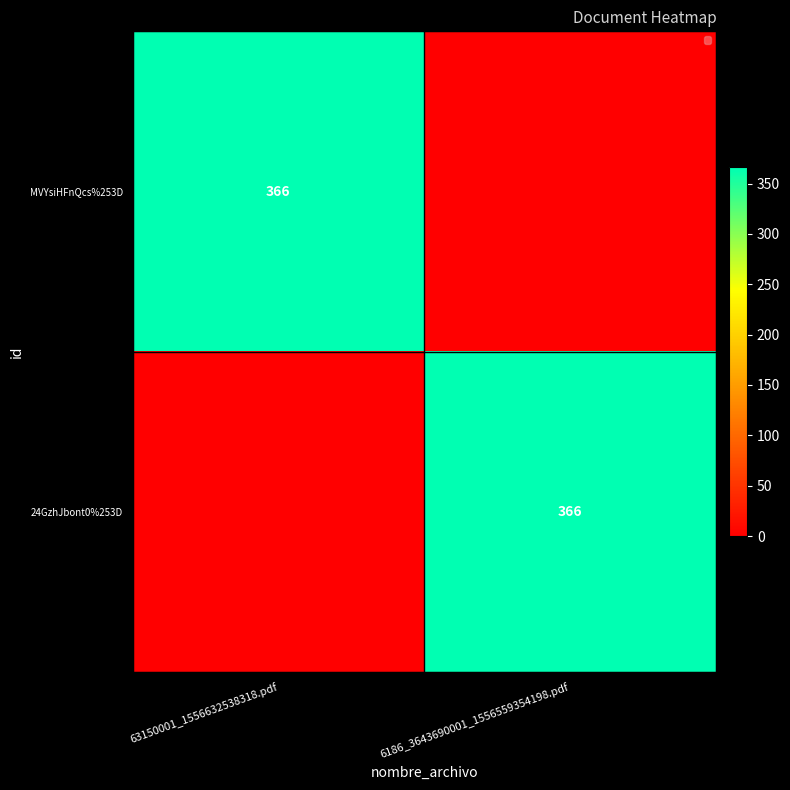

What is the difference between the highest and lowest values at 63150001_1556632538318.pdf?

366